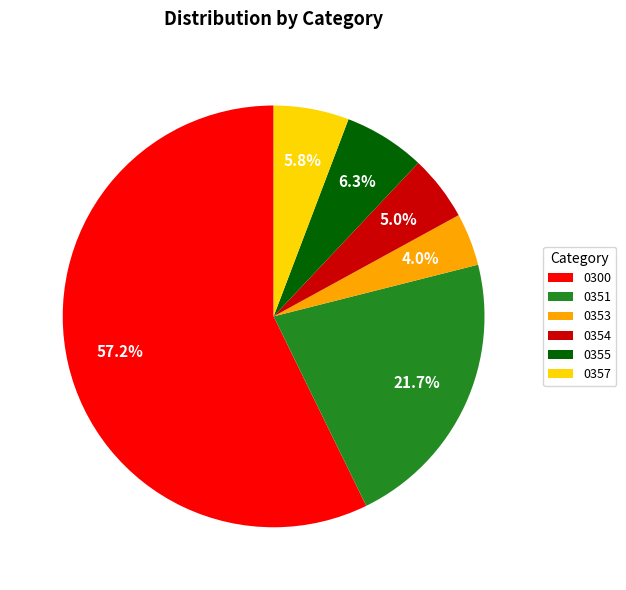

Which slice represents more than half of the pie?

0300